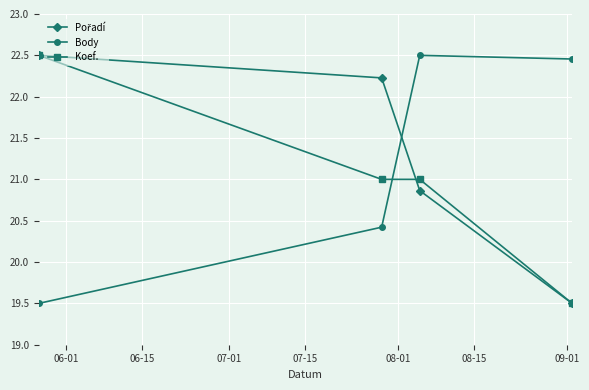

What is the value of the Body point at the 2nd from the left?

20.4